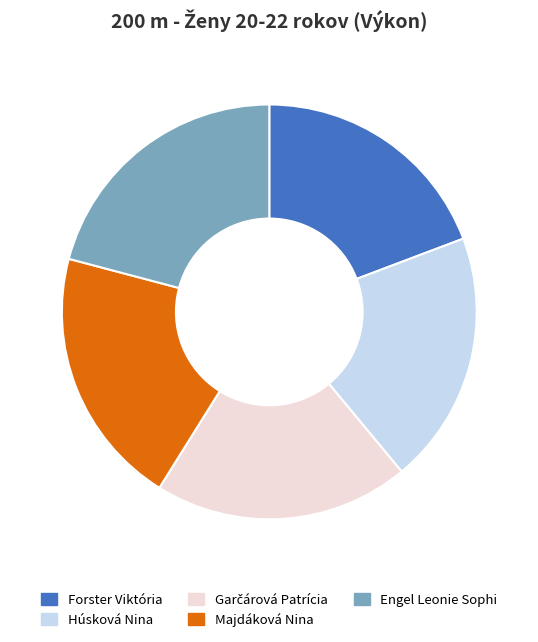

How many slices are in this pie chart?

5